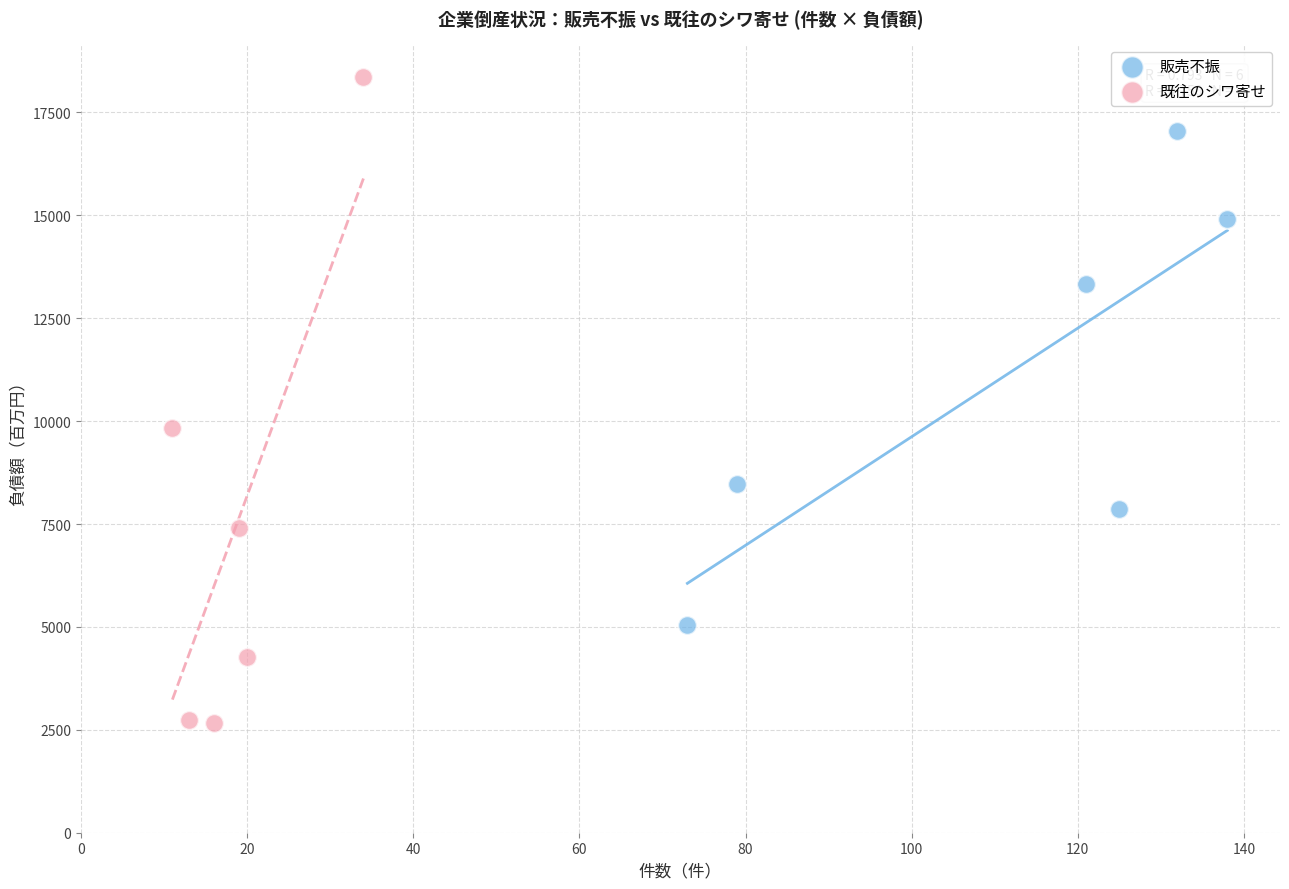

Which series contains the highest Y value?

既往のシワ寄せ